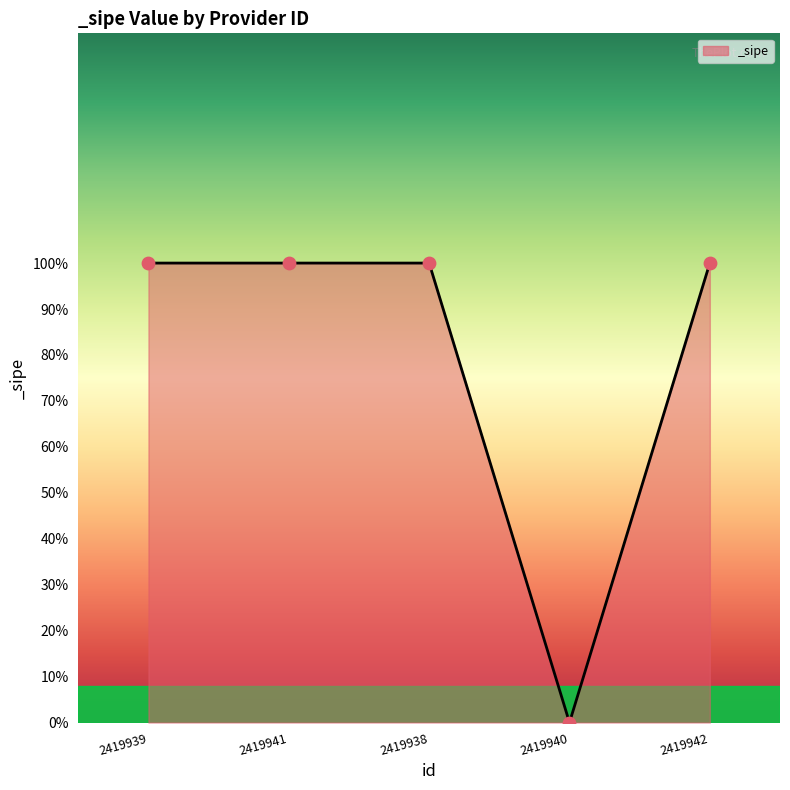

Which has a higher value, 2419942 or 2419938?

2419942